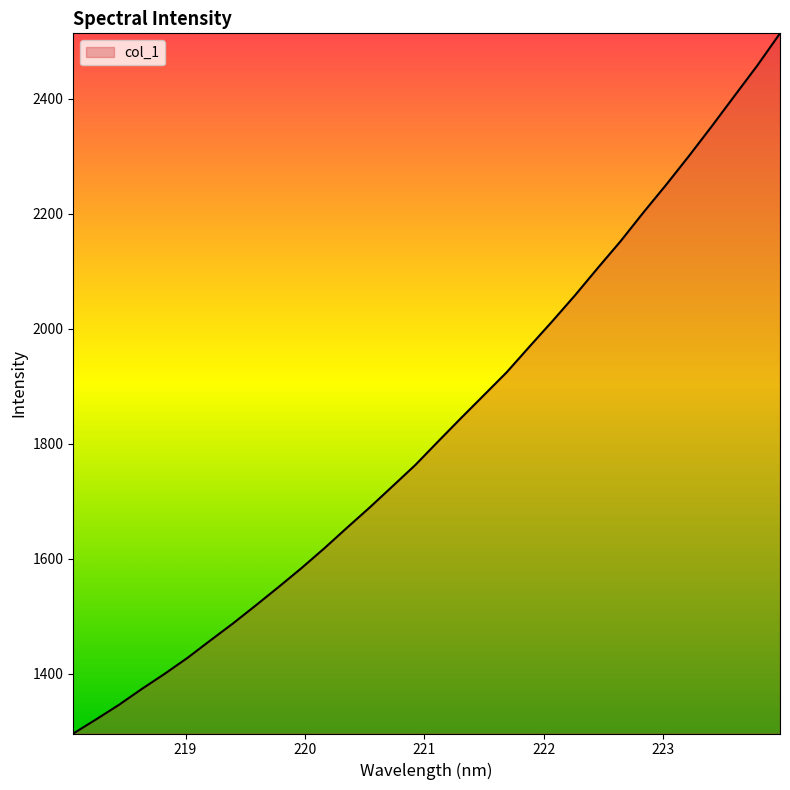

What is the difference between the maximum and minimum values?

1217.8